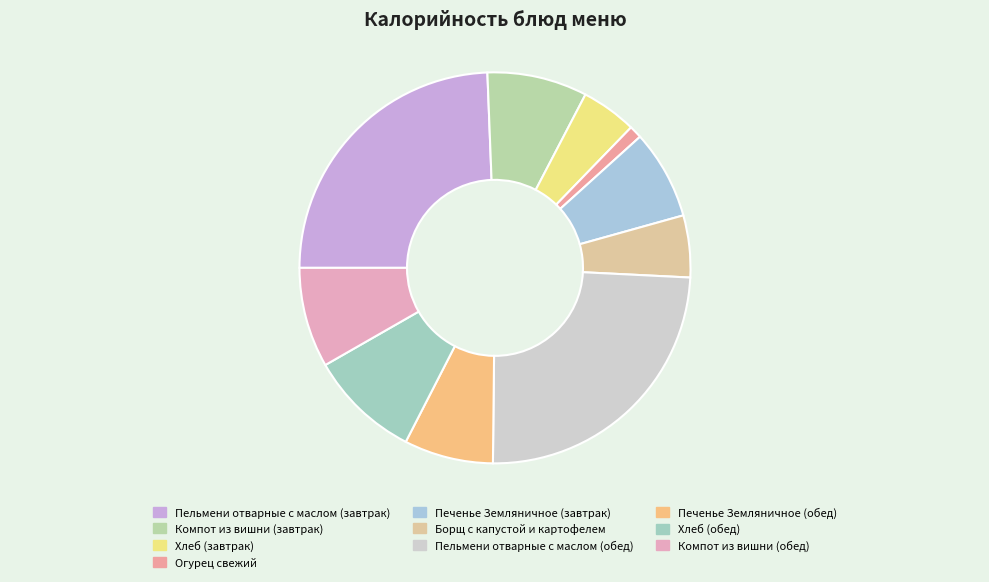

What is the largest slice in the pie chart?

Пельмени отварные с маслом (завтрак)